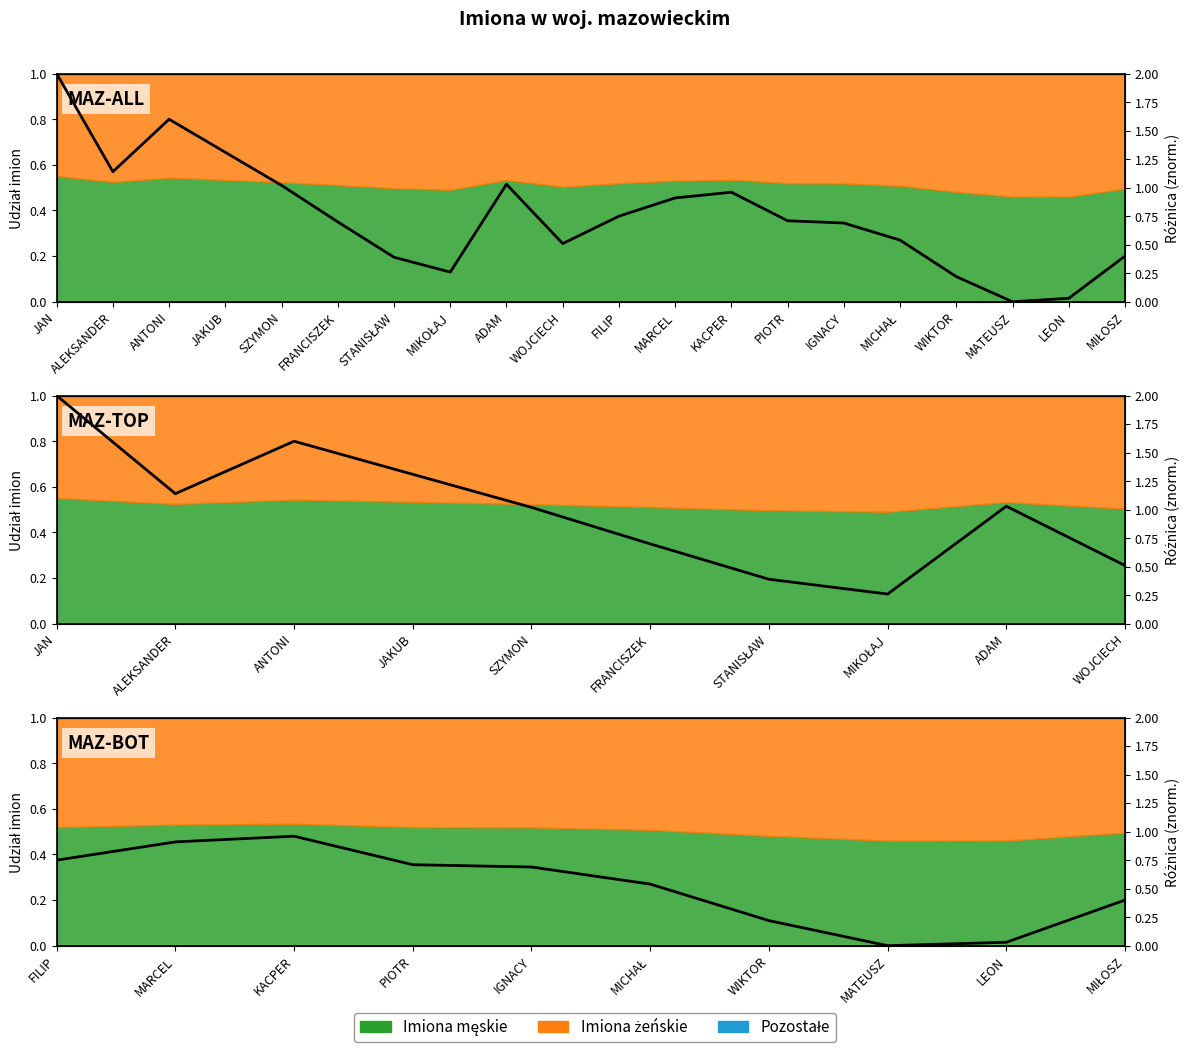

At which label is the value closest to 0?

MATEUSZ